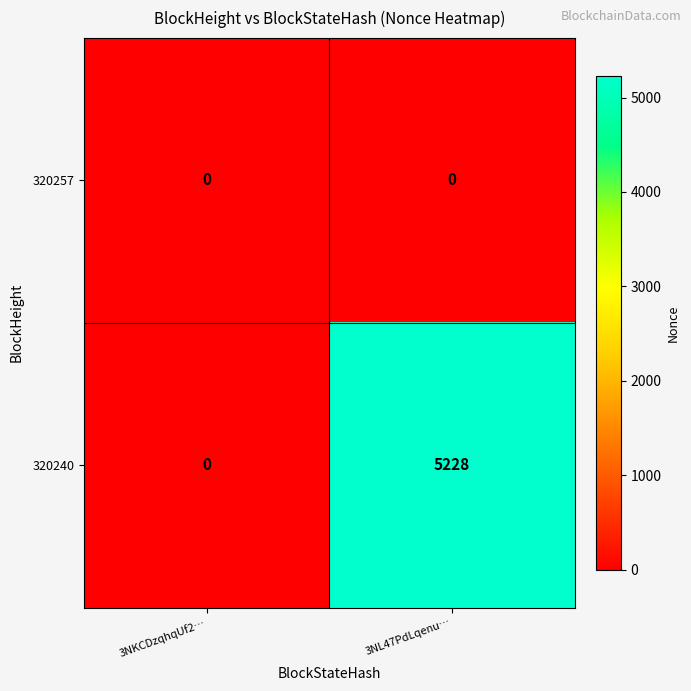

Is it true that 320257 equals 0 at 3NKCDzqhqUf2…?

True